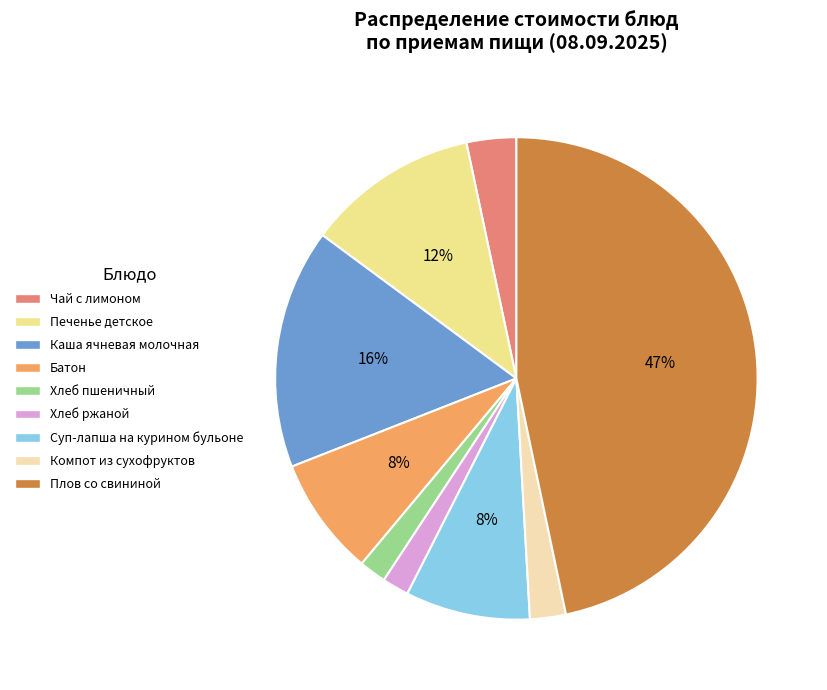

True or false: Плов со свининой accounts for 47% of the total.

True